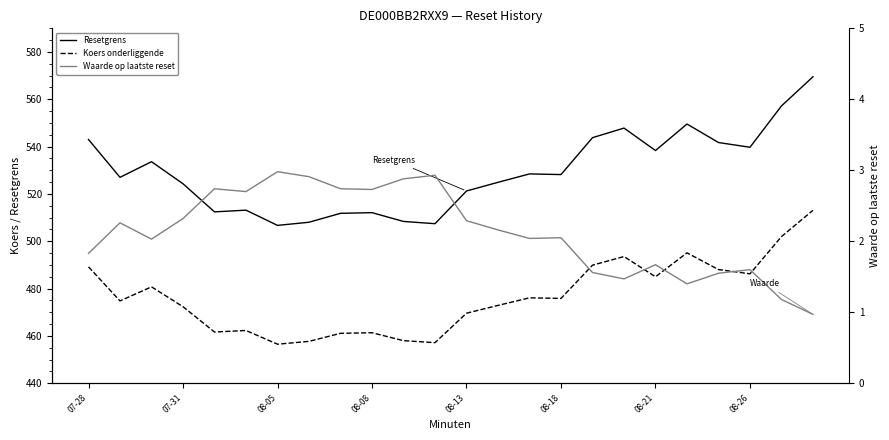

Which series has the widest spread of values?

Resetgrens